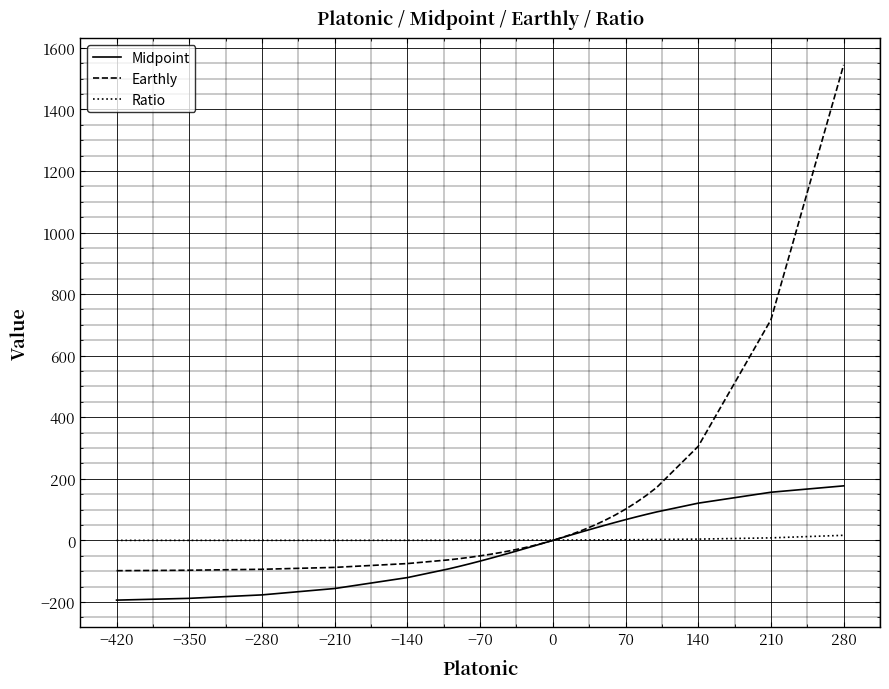

List the series in order of their peak value, highest first.

Earthly, Midpoint, Ratio